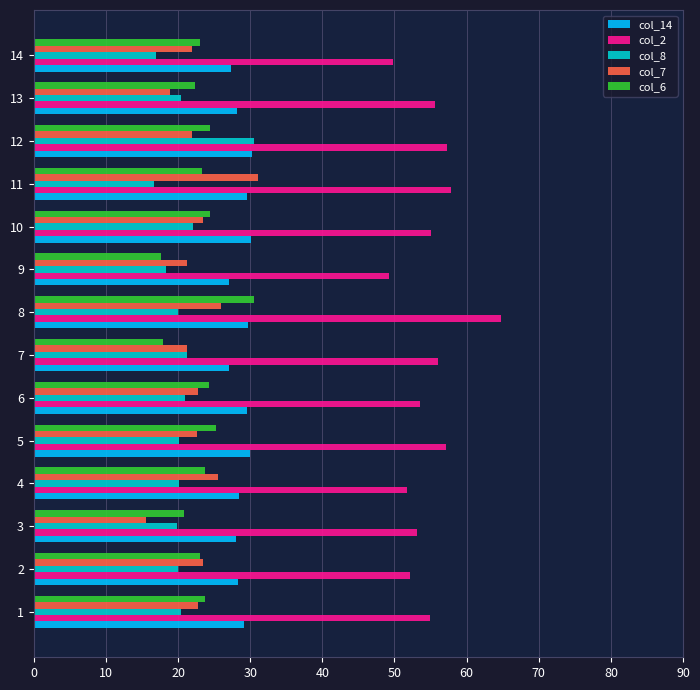

Which series has the largest total across all categories?

col_2